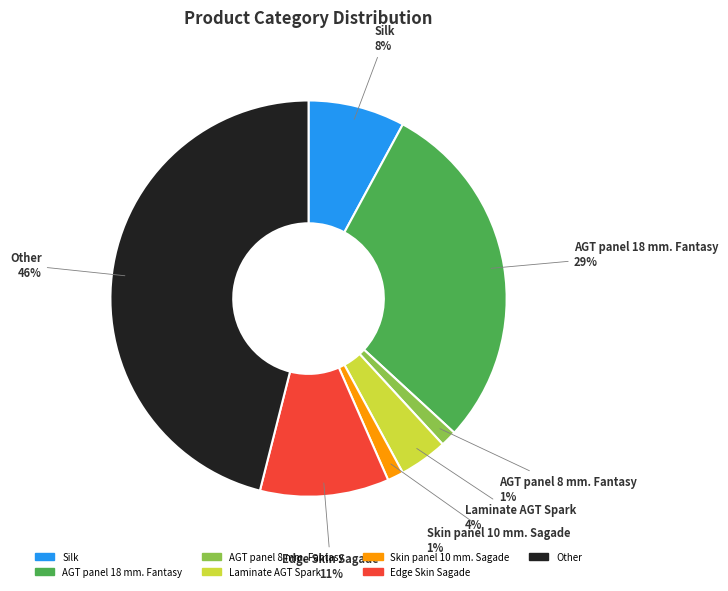

Which has a higher value, AGT panel 18 mm. Fantasy or AGT panel 8 mm. Fantasy?

AGT panel 18 mm. Fantasy